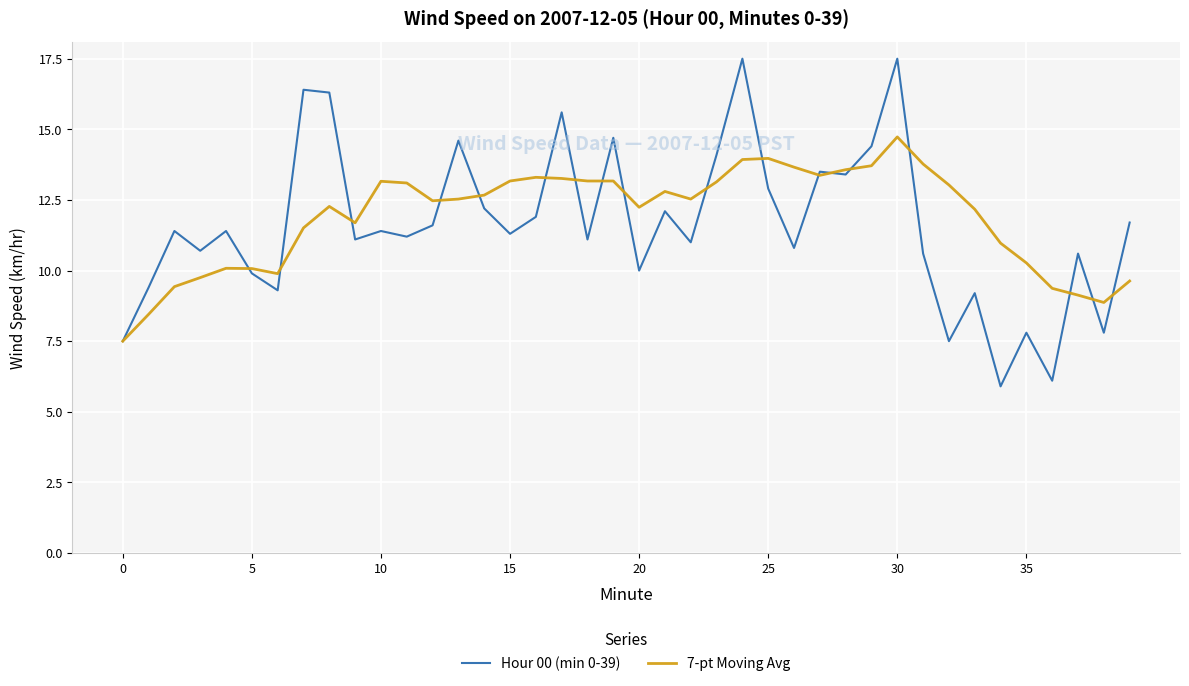

Which series has the widest spread of values?

Hour 00 (min 0-39)